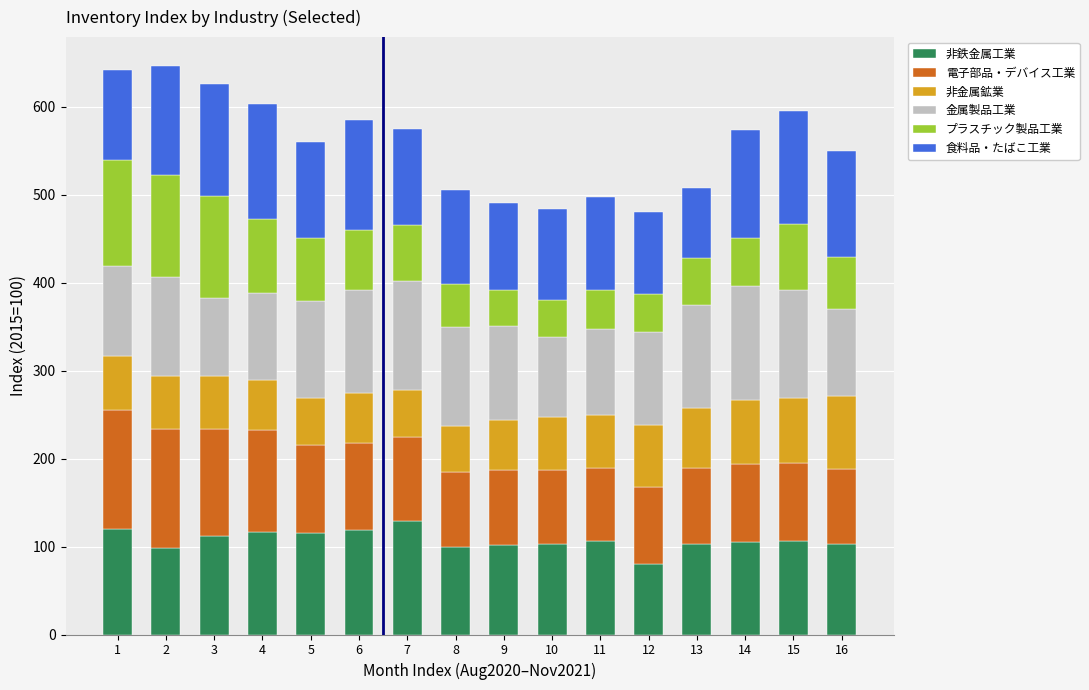

Count the number of data series in this chart.

6